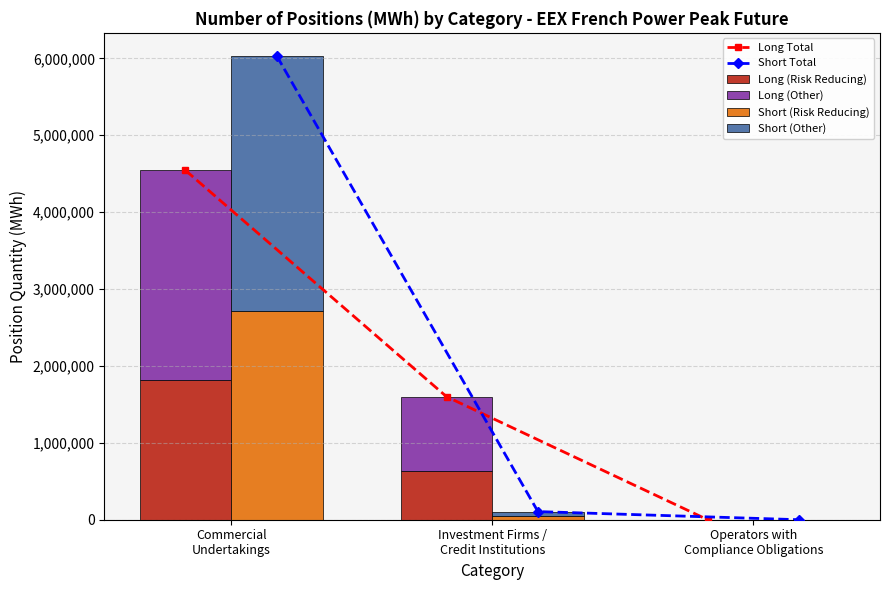

Which series changed the most between Investment Firms /
Credit Institutions and Operators with
Compliance Obligations?

Long Total